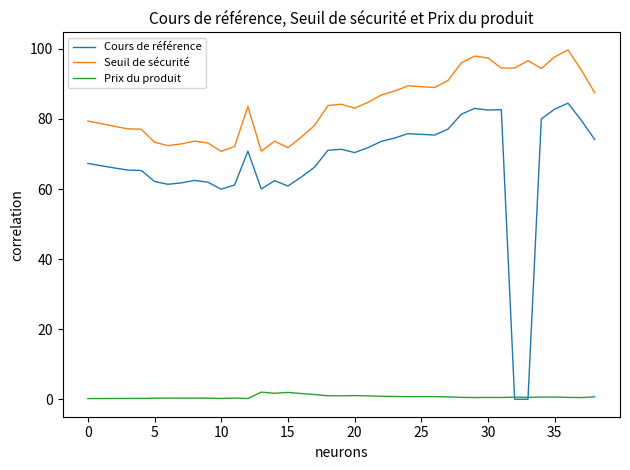

True or false: Cours de référence and Seuil de sécurité intersect in this chart.

False